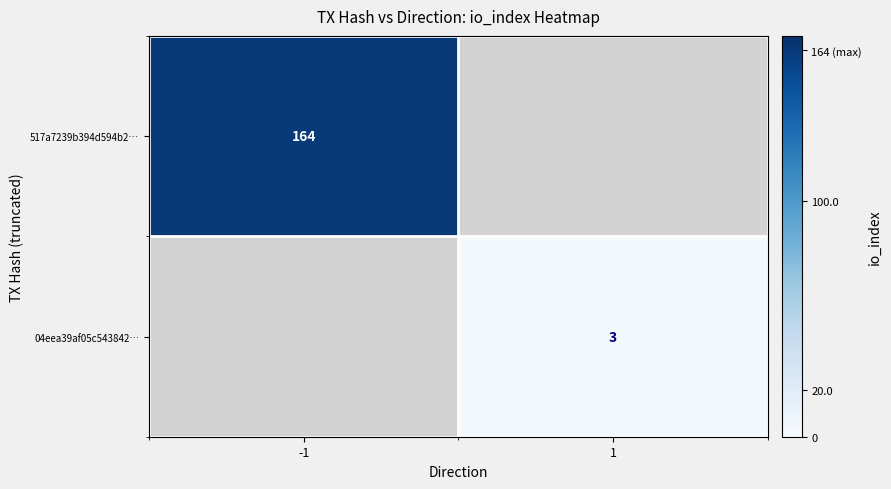

Is it true that 517a7239b394d594b2… equals 164 at -1?

True